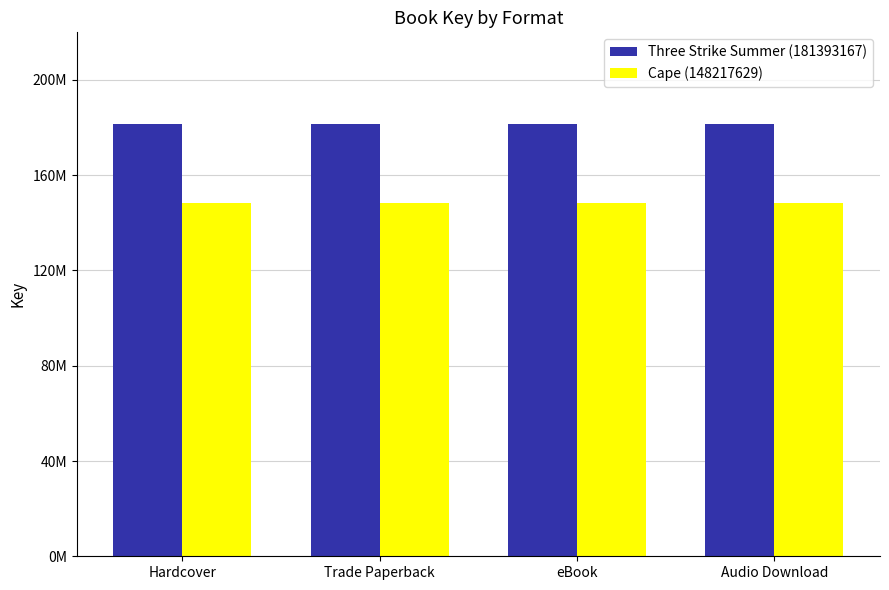

Rank the series by their maximum value, from highest to lowest.

Three Strike Summer (181393167), Cape (148217629)